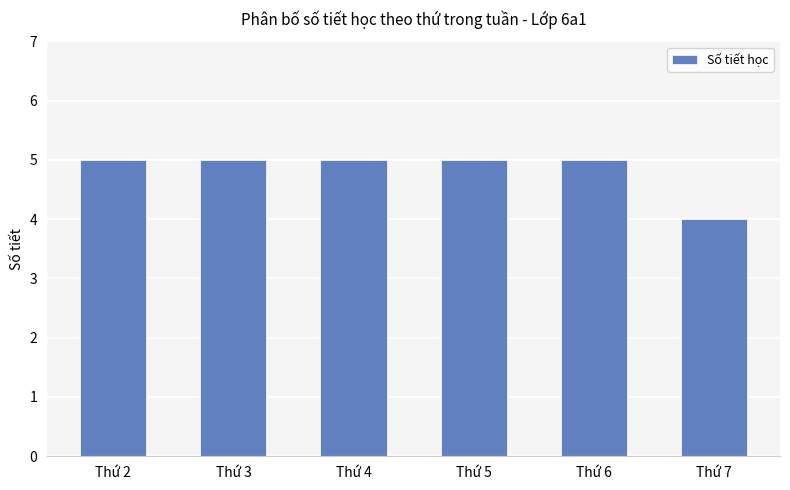

Approximately how many times larger is the value at Thứ 3 compared to Thứ 4?

1.0